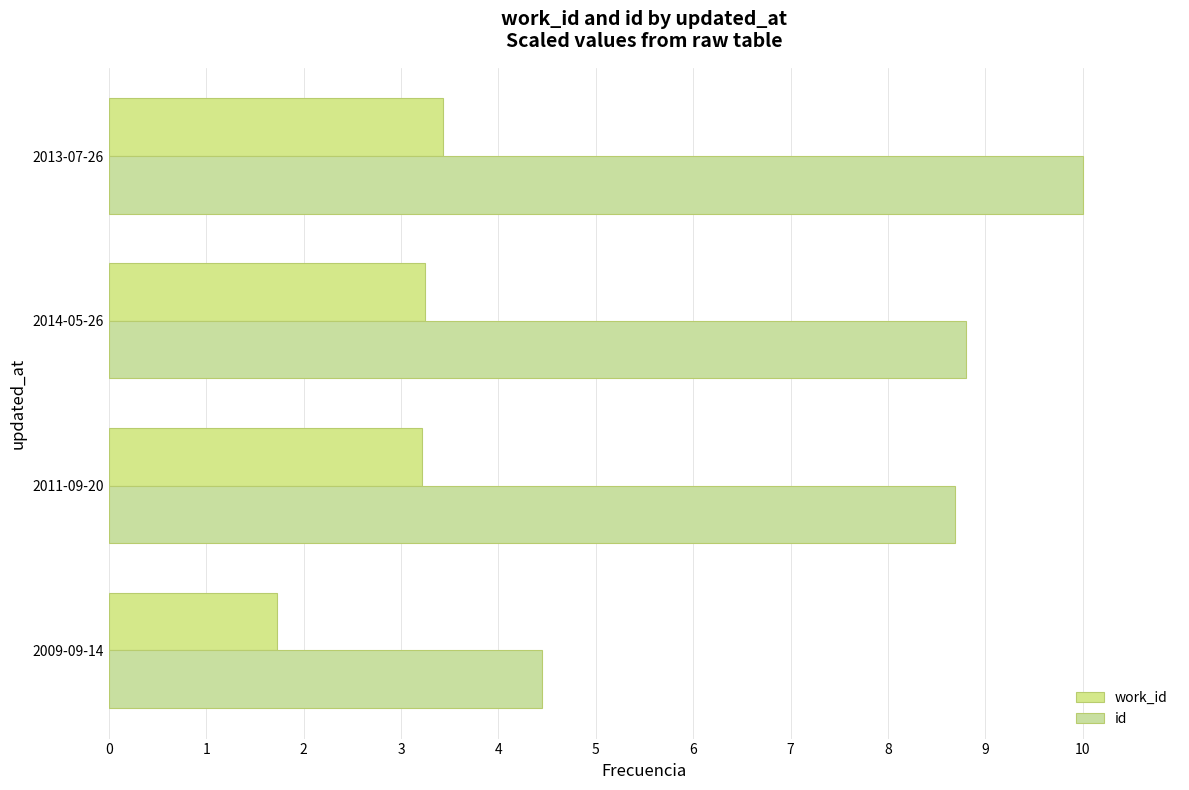

At how many categories does at least one series exceed 3?

4